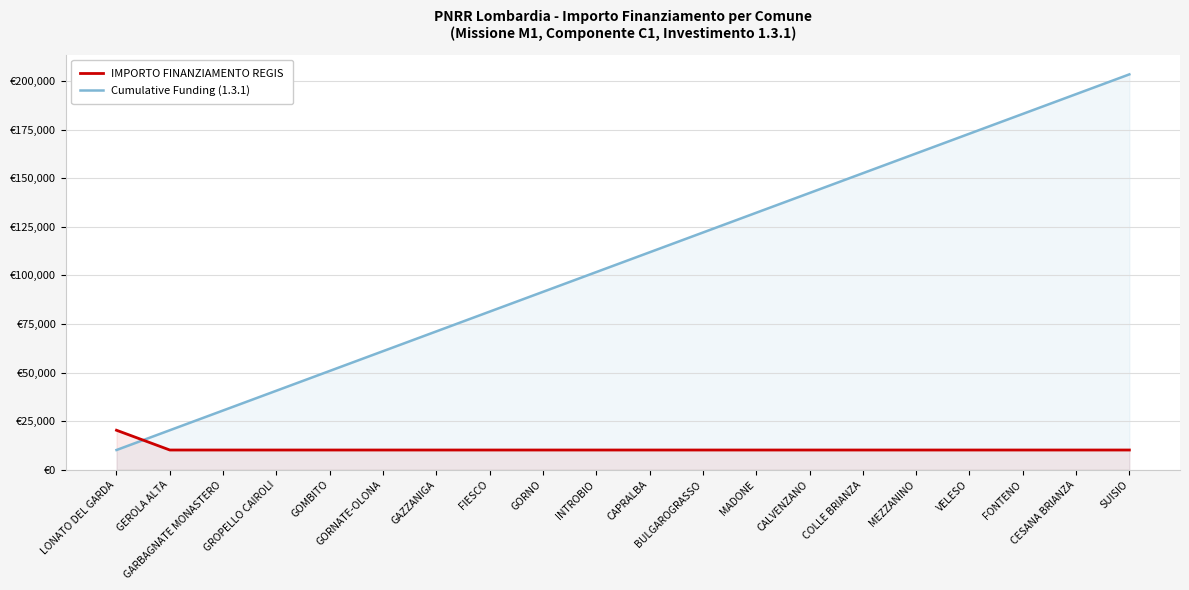

What is the sum of the IMPORTO FINANZIAMENTO REGIS values at MEZZANINO and GORNATE-OLONA?

20344